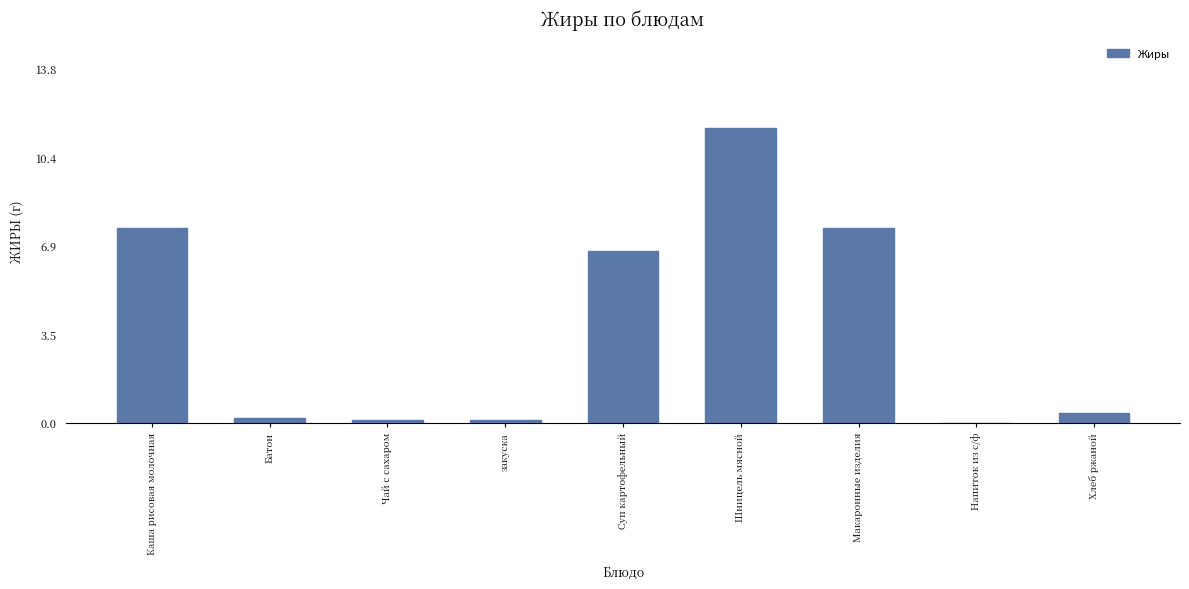

What is the greatest value displayed?

11.5